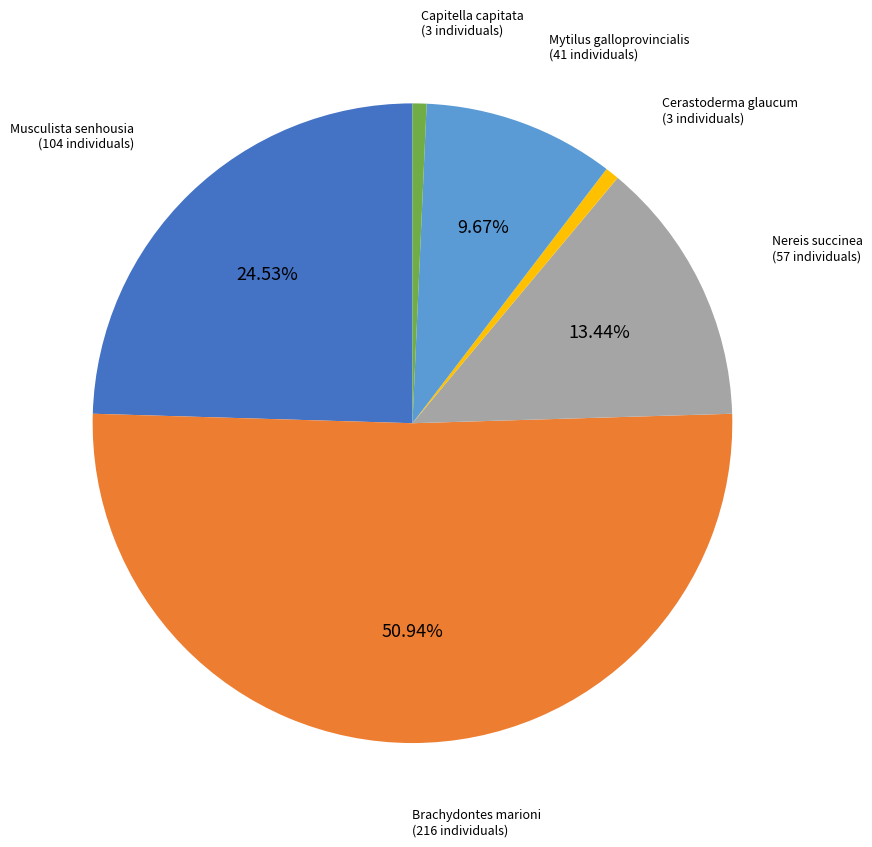

Count the number of slices in the pie.

6